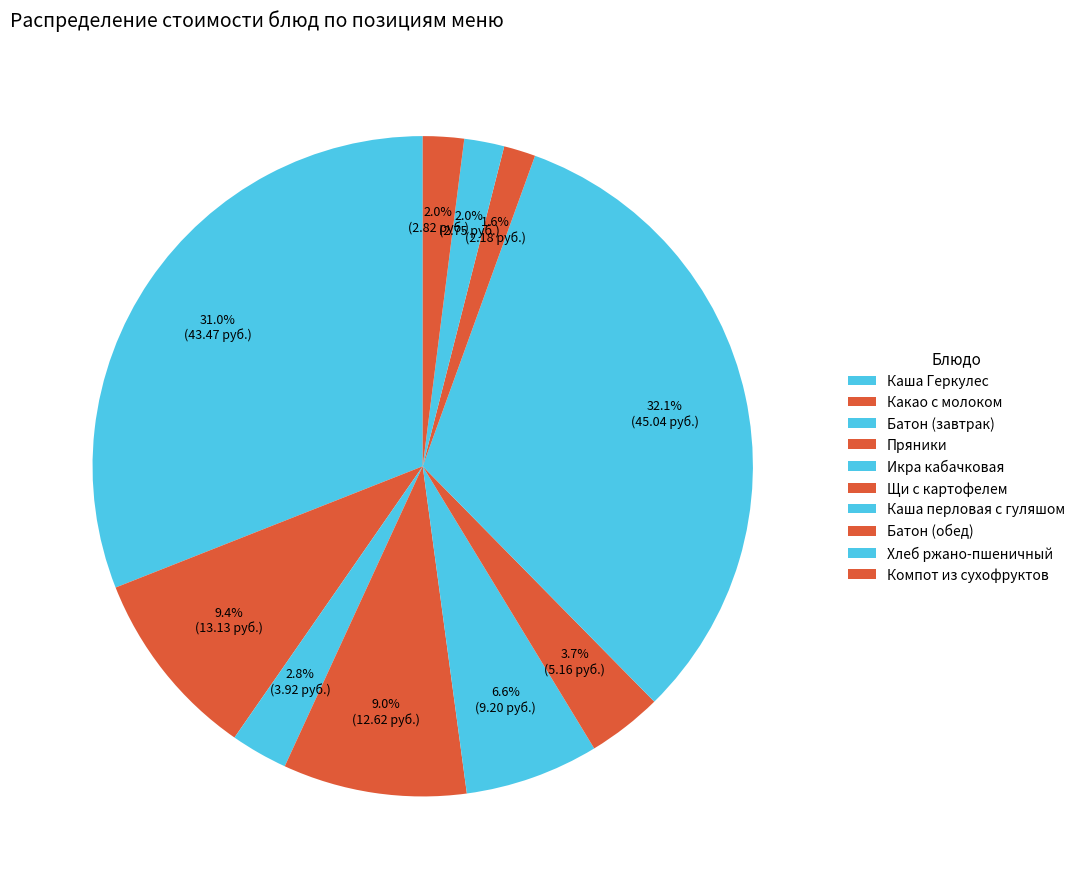

Count the number of slices in the pie.

10